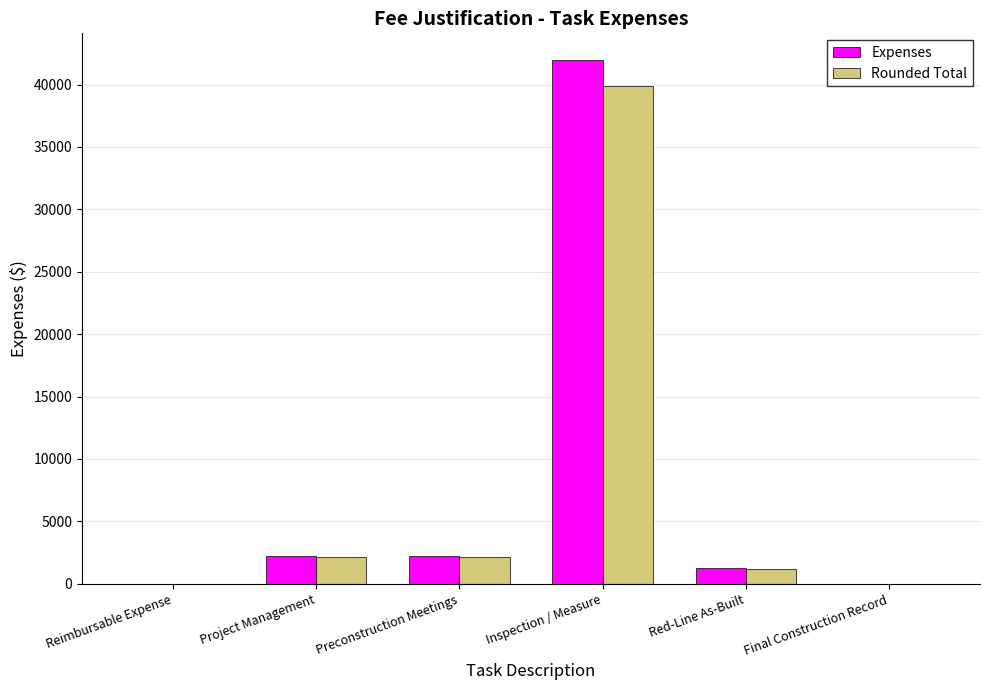

The value of Expenses at Final Construction Record is -27882.2. True or false?

False